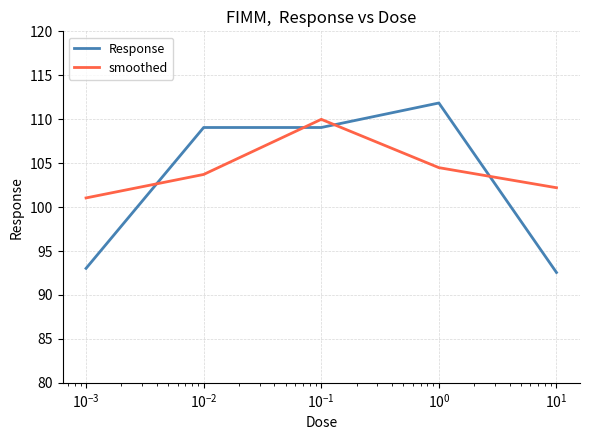

What is the highest value of the smoothed series?

110.0